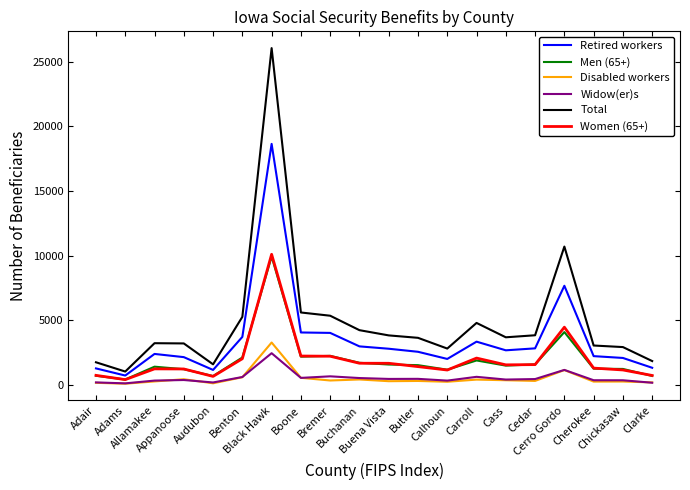

Which series has the widest spread of values?

Total